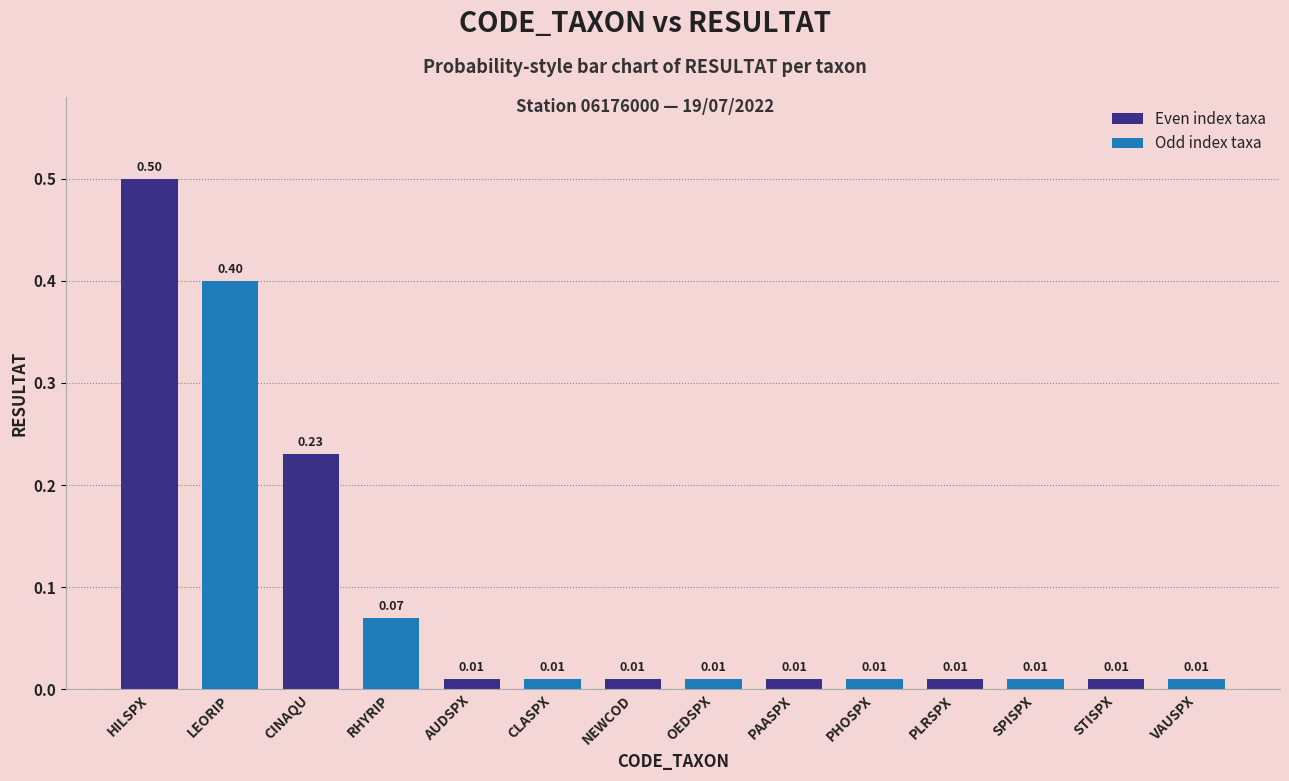

At which category does the chart reach its peak across all series?

HILSPX